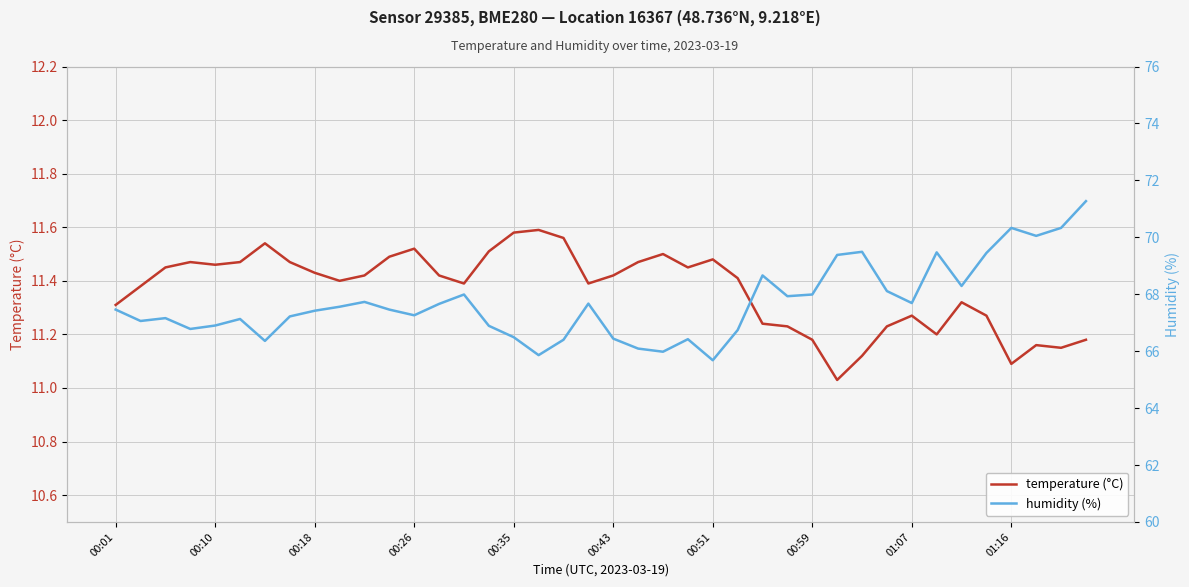

Which series has the widest spread of values?

humidity (%)